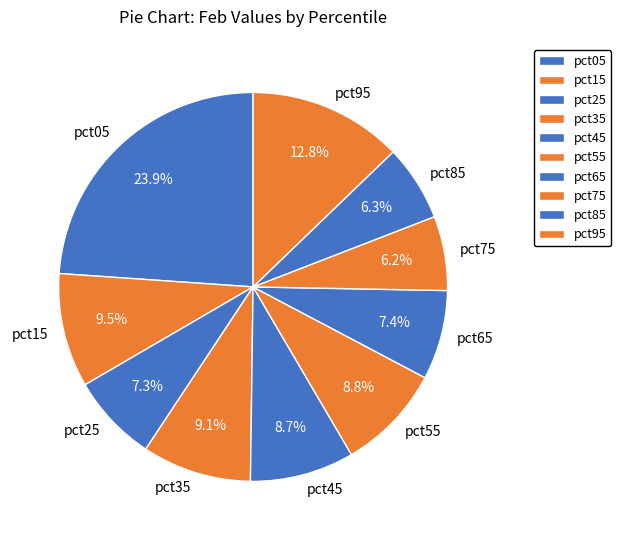

True or false: pct85 accounts for 6% of the total.

True